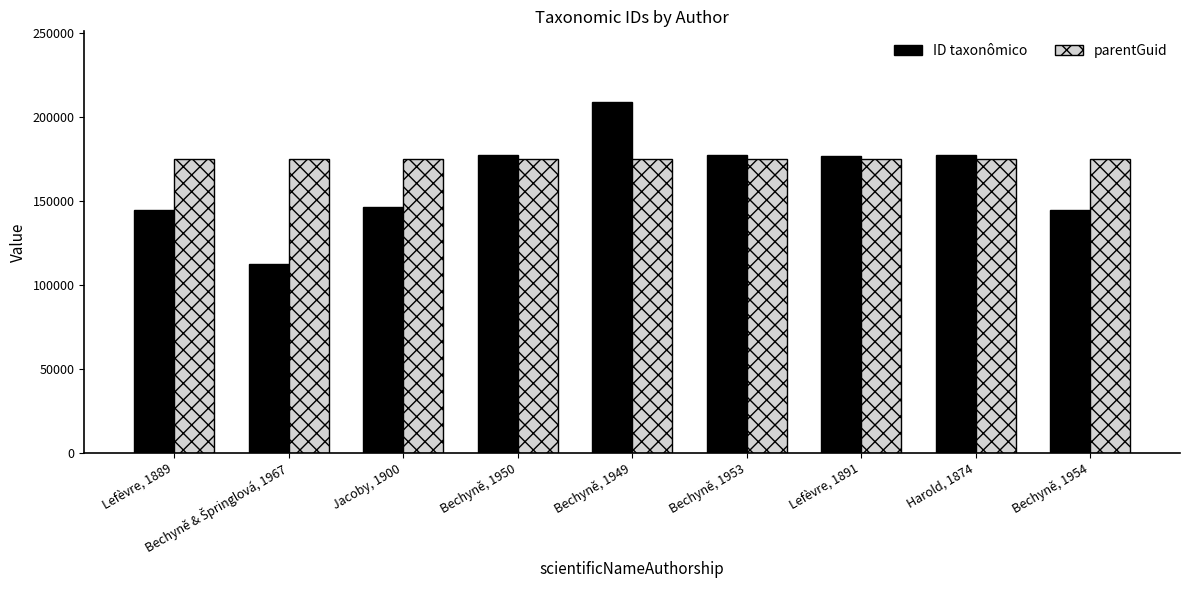

How many bars are there in each group?

2